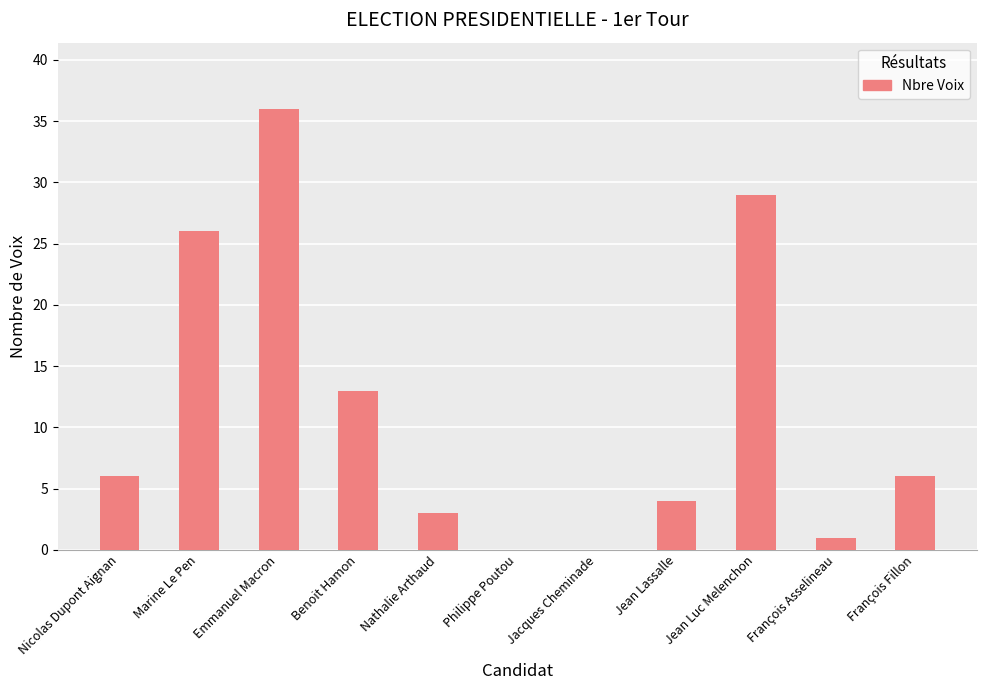

What is the change in value from Emmanuel Macron to Jean Lassalle?

-32